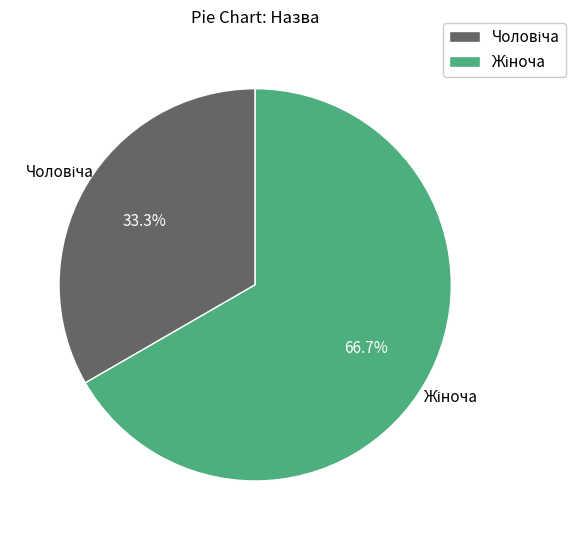

Is there any slice that represents more than half of the pie?

Yes